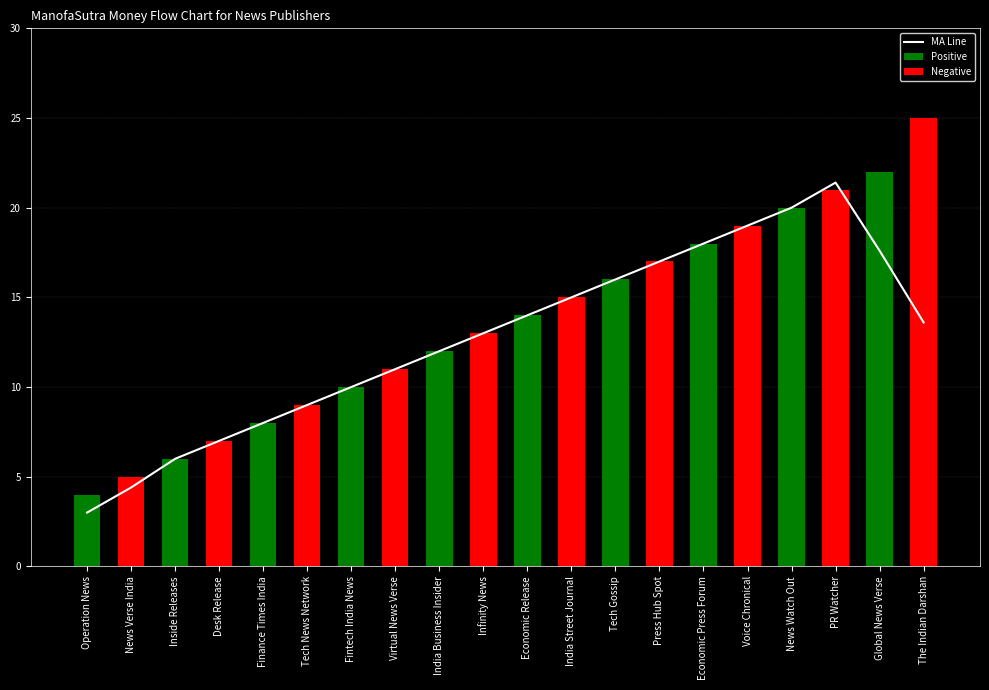

Reading right to left, list all the values displayed in this chart.

25	22	21	20	19	18	17	16	15	14	13	12	11	10	9	8	7	6	5	4